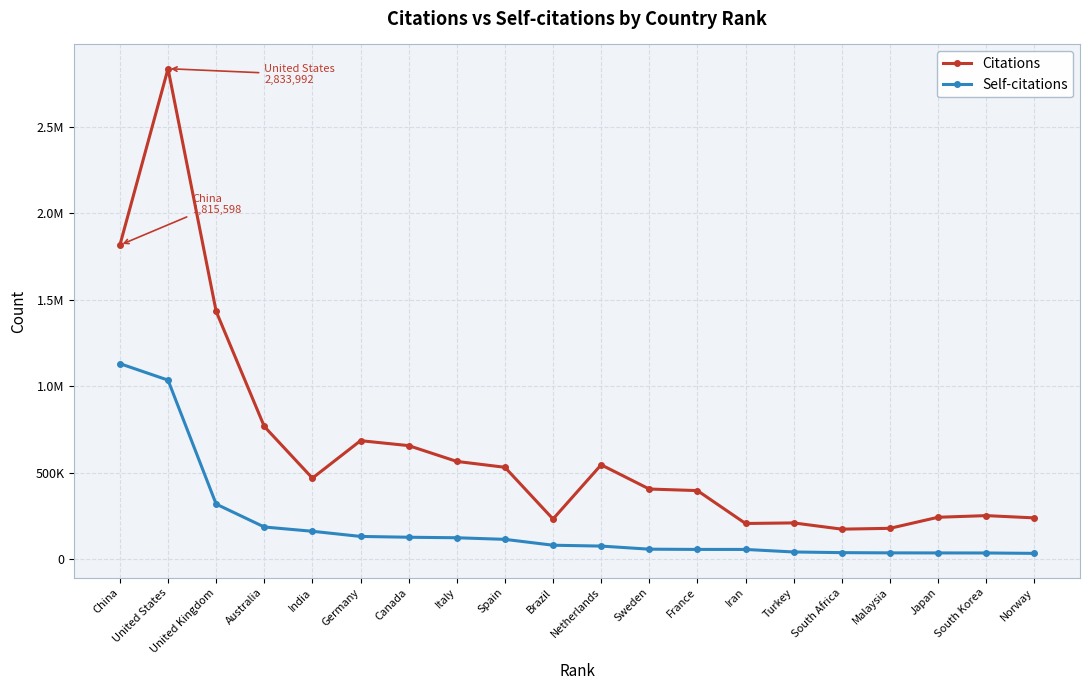

What are all the series names shown in the legend?

Citations, Self-citations